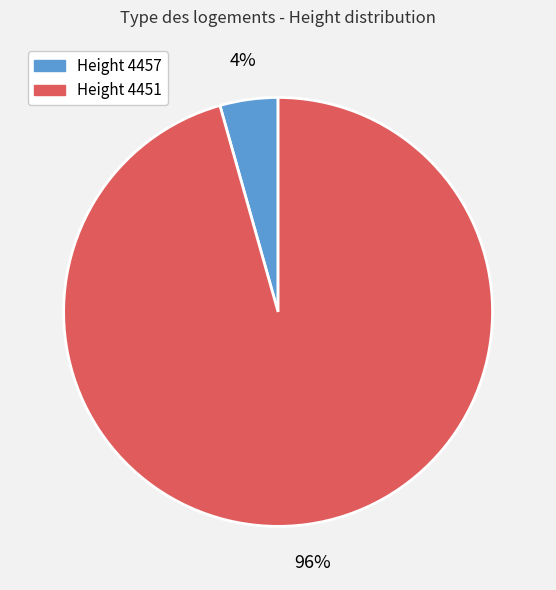

Does any single category account for the majority?

Yes